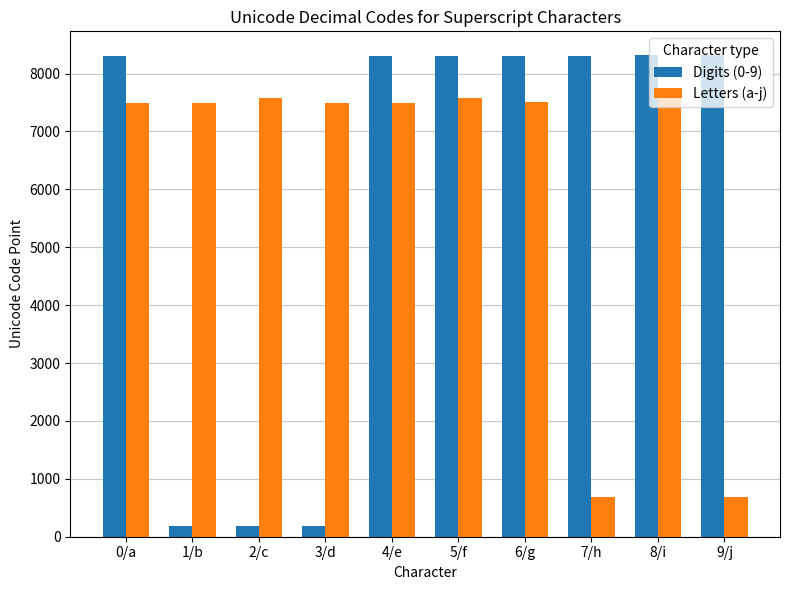

Is the value of Digits (0-9) at 6/g greater than the value of Letters (a-j) at 5/f?

Yes